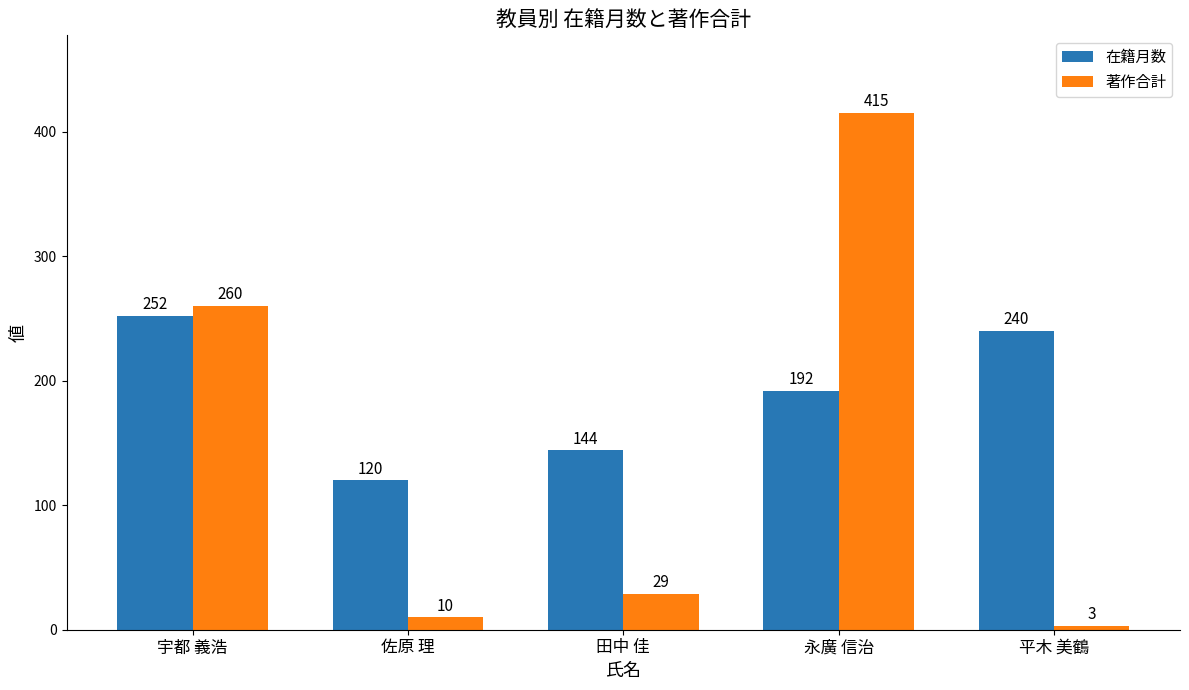

What is the value of the 在籍月数 bar at the 1st from the left?

252